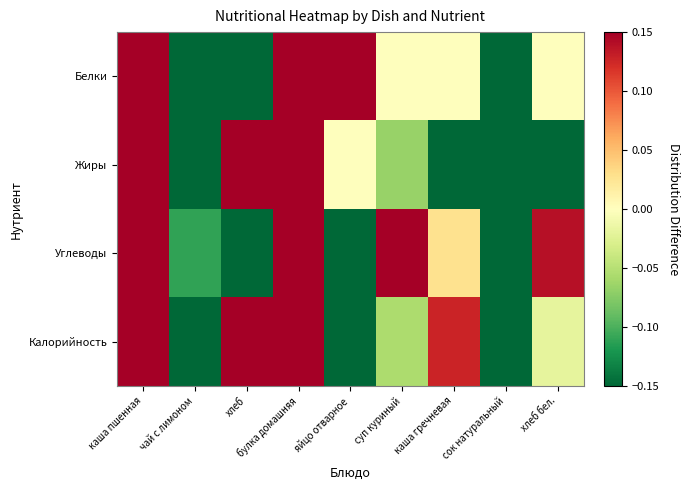

Rank the series by their maximum value, from lowest to highest.

Углеводы, Калорийность, Белки, Жиры